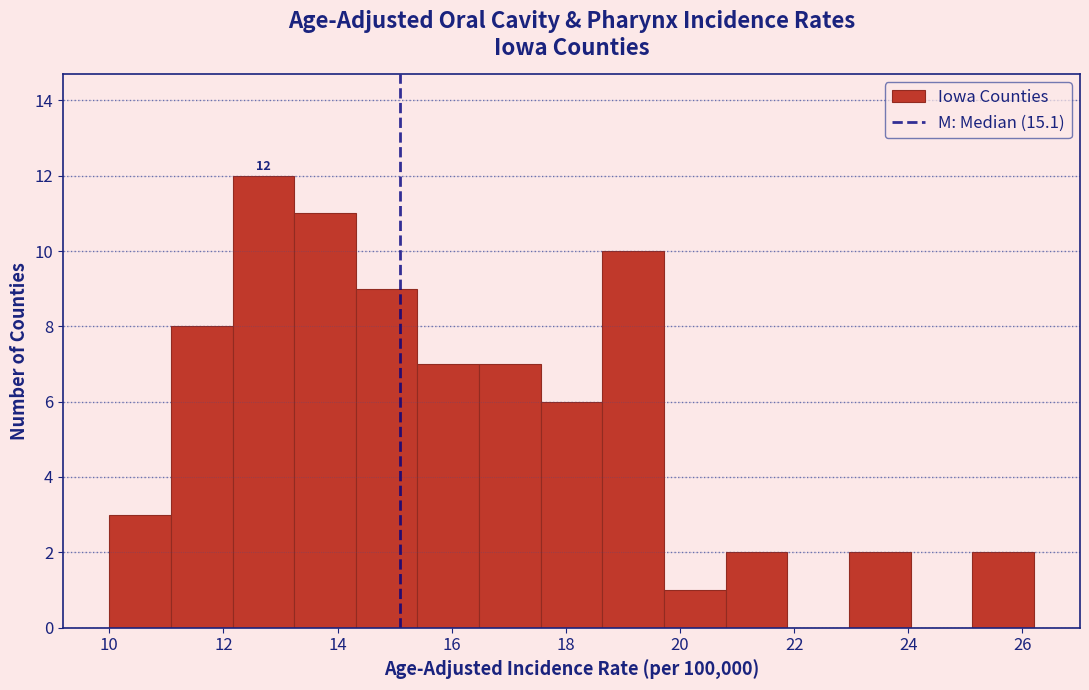

Which range on the x-axis has the tallest bar?

12.16 to 13.24